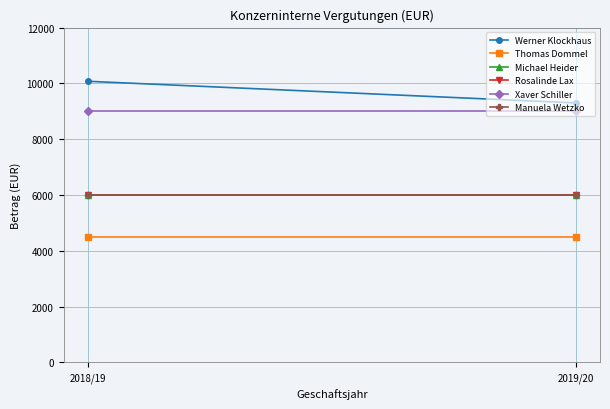

Count the number of data series in this chart.

6